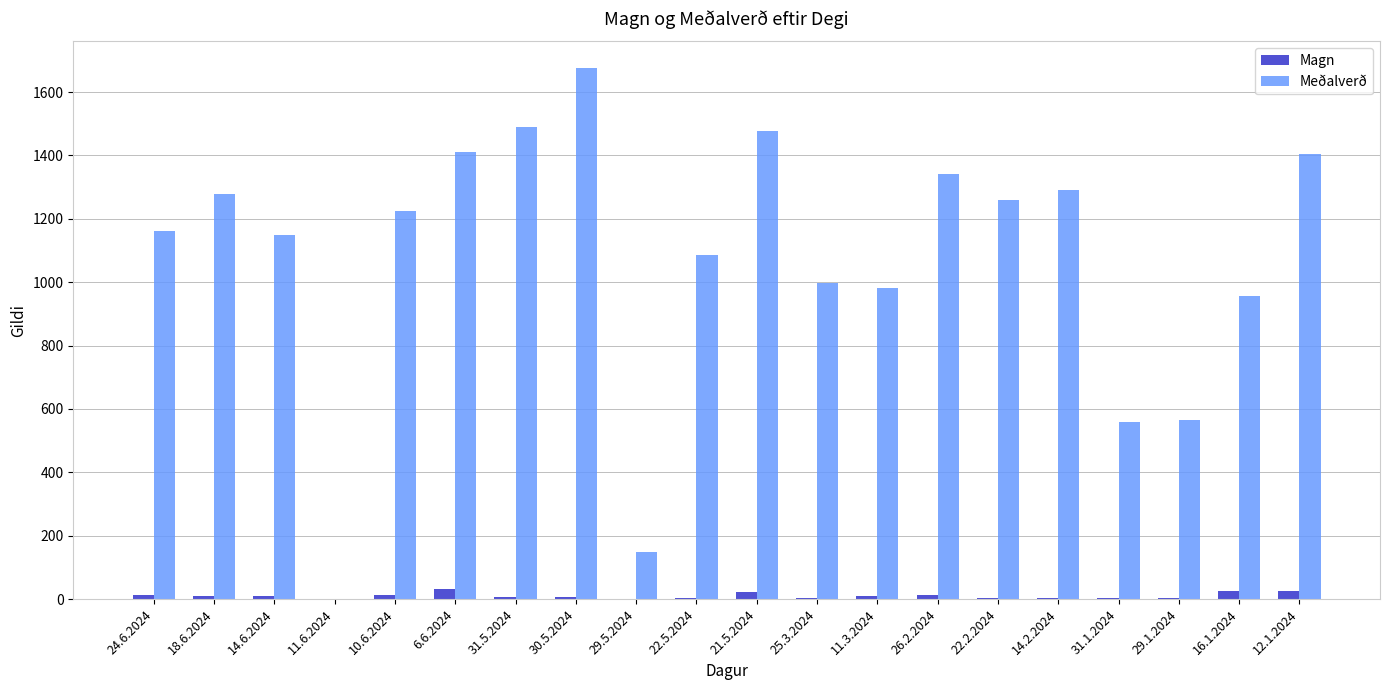

What is the sum of the Magn values at 22.2.2024 and 14.2.2024?

10.0